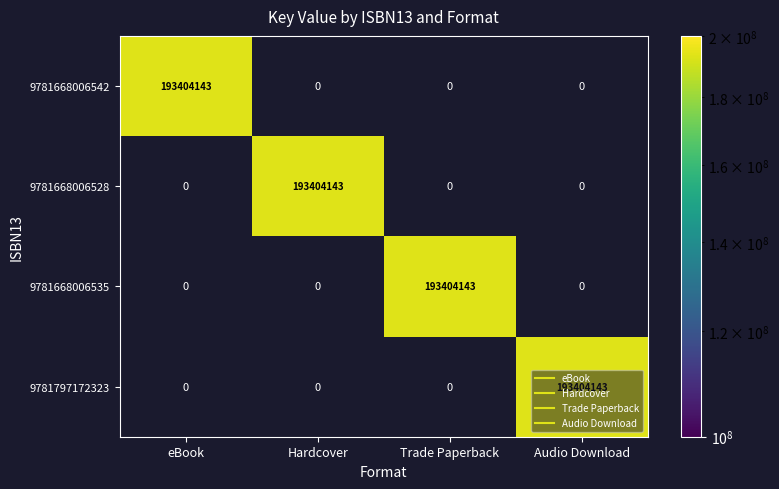

Is the value of 9781668006528 at Trade Paperback greater than the value of 9781668006542 at eBook?

No